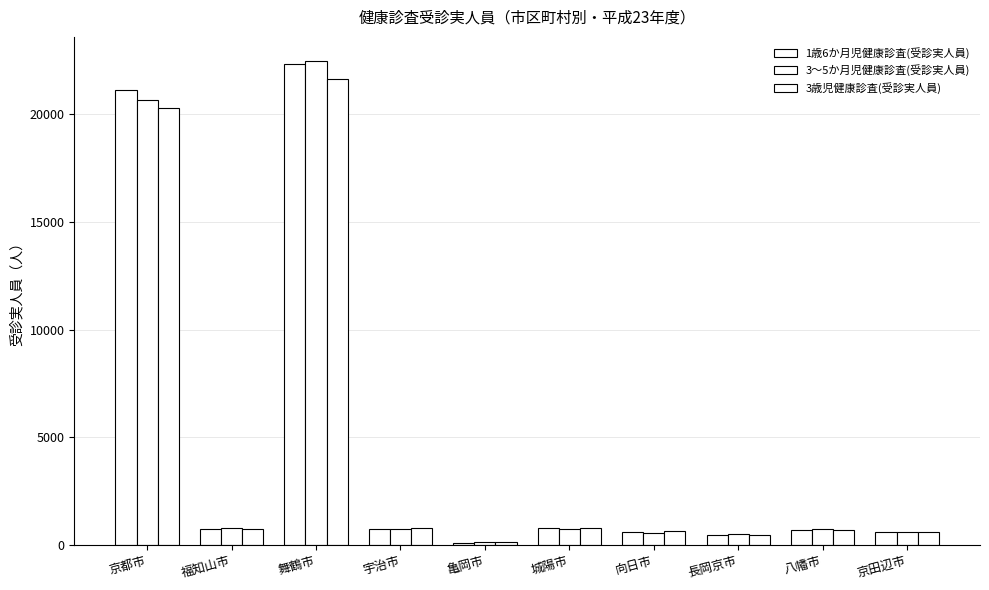

Count the number of data series in this chart.

3